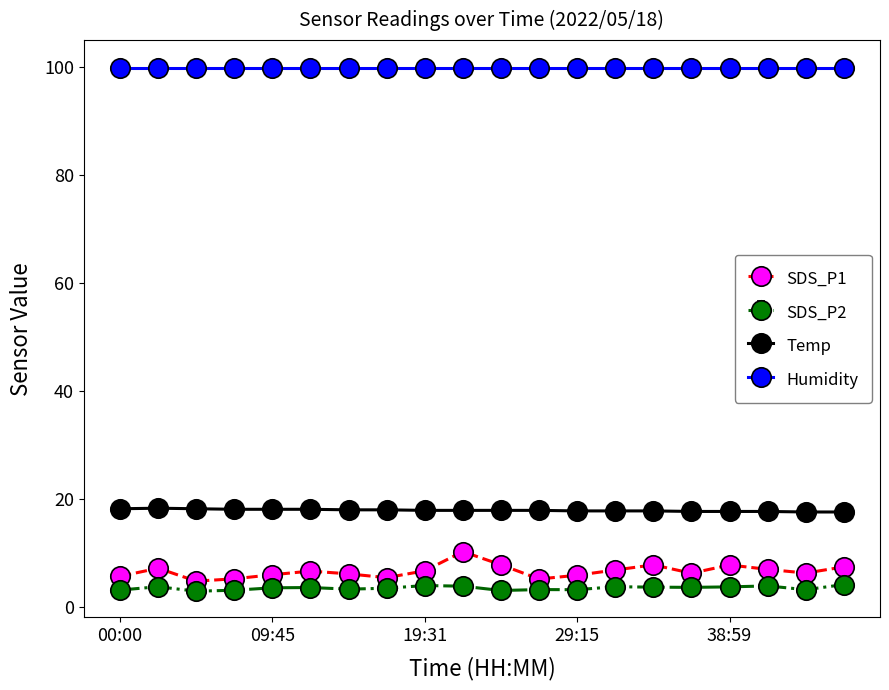

How many categories are shown in the chart?

20